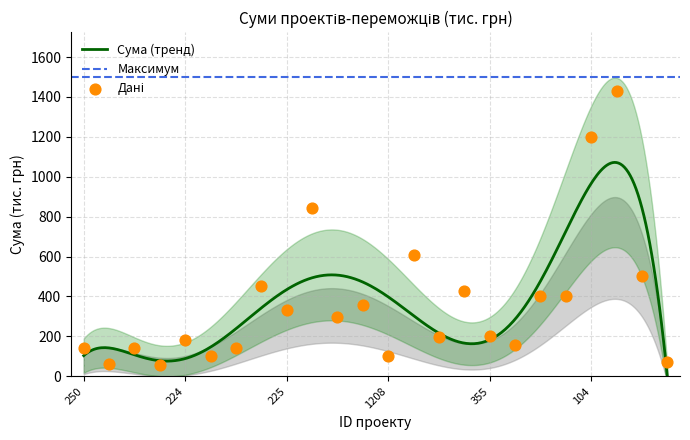

Which has a higher value, 601 or 470?

470